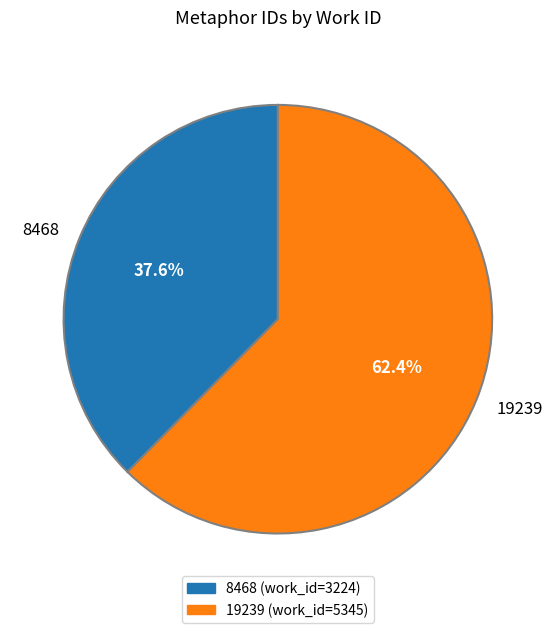

Which slice represents more than half of the pie?

19239